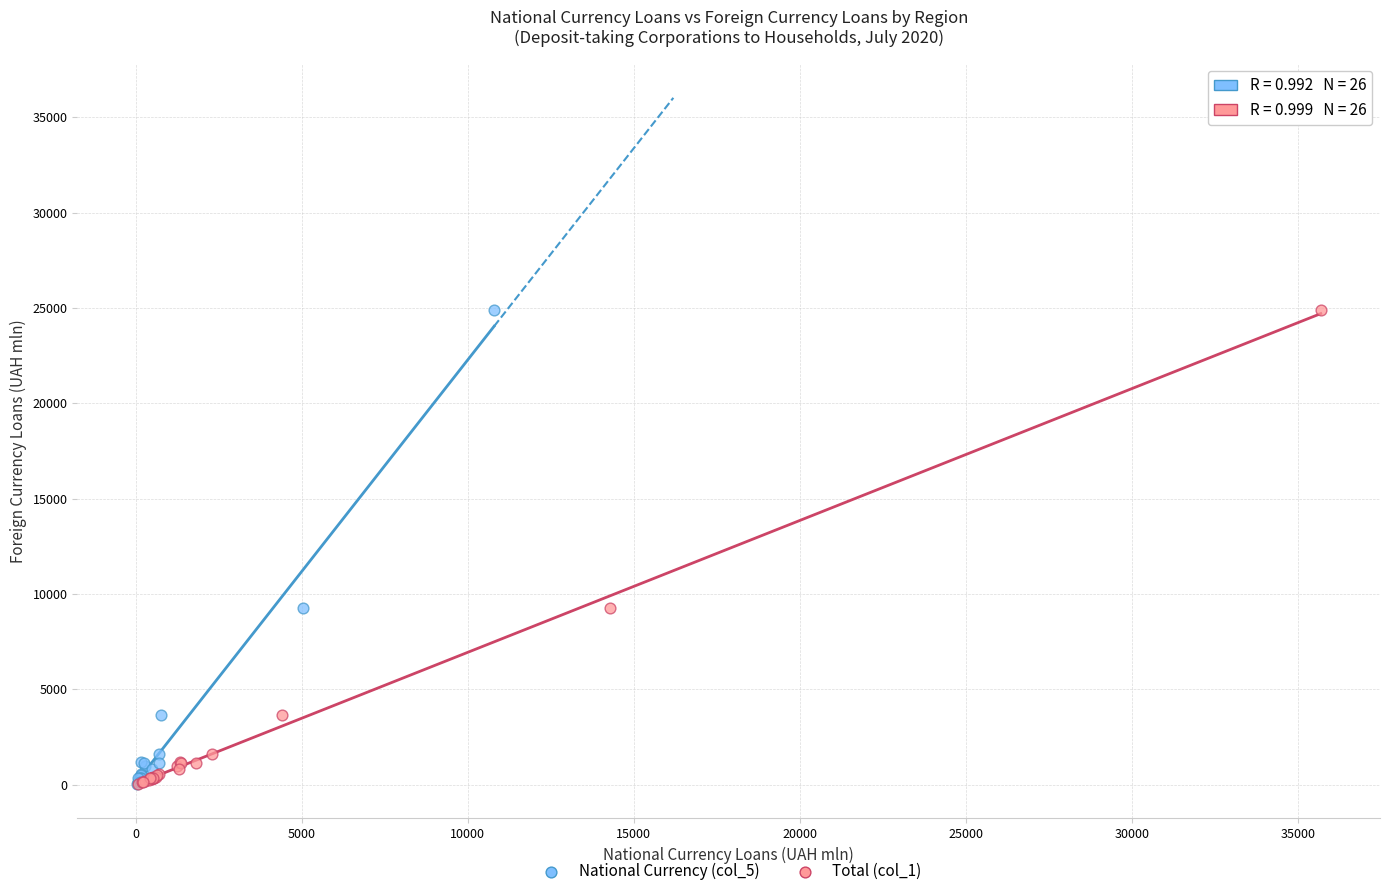

What are all the series names shown in the legend?

National Currency (col_5), Total (col_1)